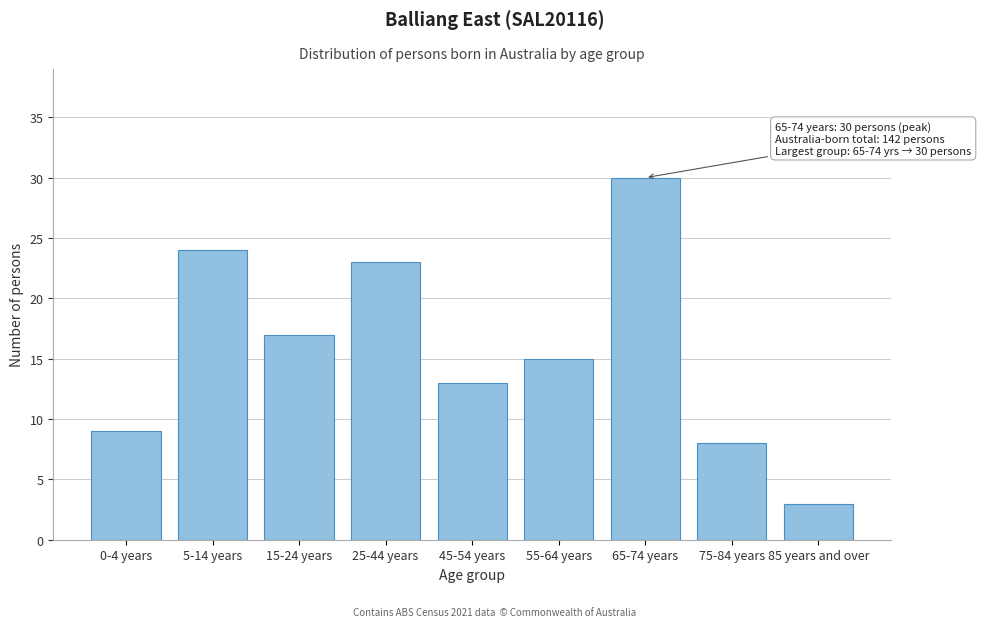

Reading left to right, transcribe all the data shown in this chart.

0-4 years=9	5-14 years=24	15-24 years=17	25-44 years=23	45-54 years=13	55-64 years=15	65-74 years=30	75-84 years=8	85 years and over=3